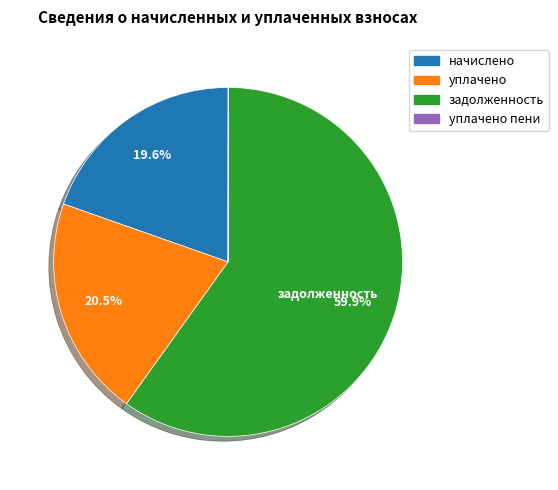

Is there a majority slice in this chart?

Yes